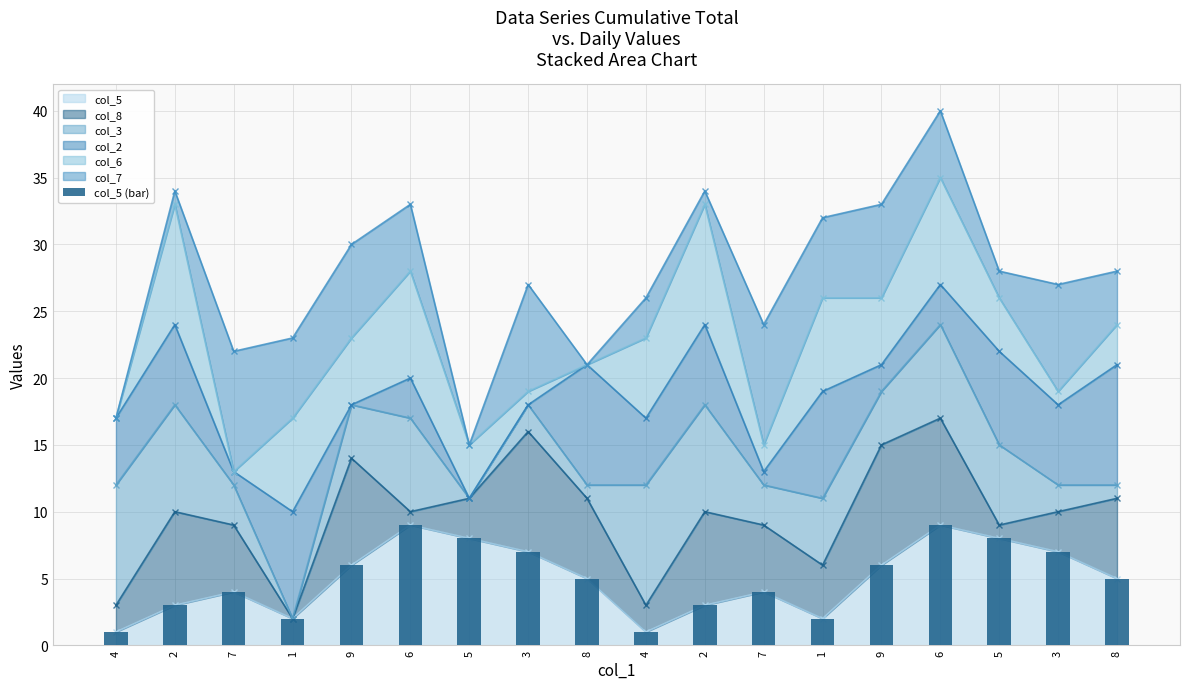

Which category has the lowest value across all series?

4